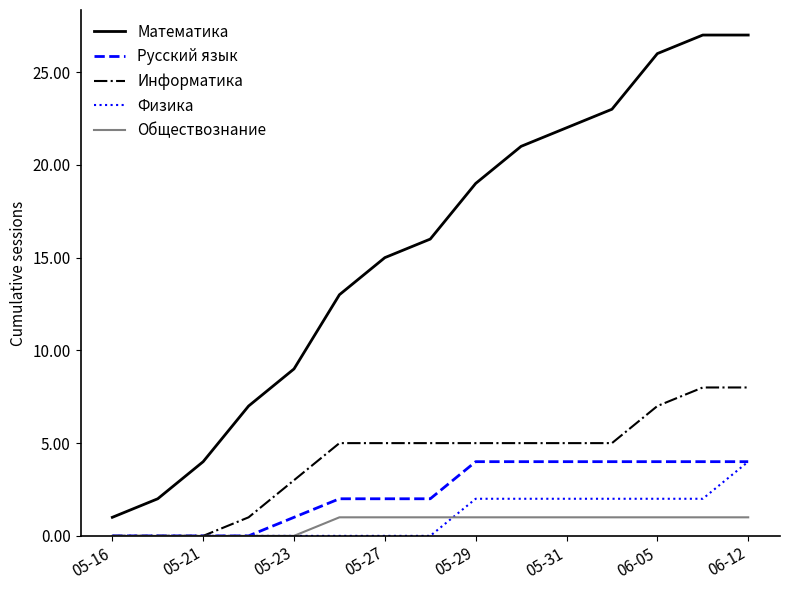

What are all the series names shown in the legend?

Математика, Русский язык, Информатика, Физика, Обществознание